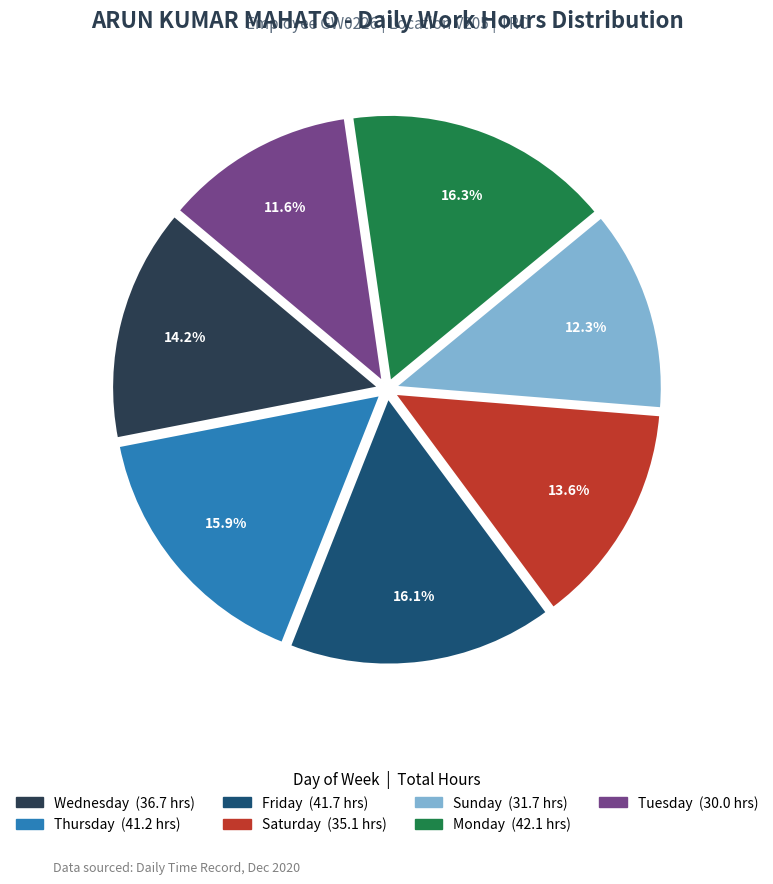

Count the number of slices in the pie.

7